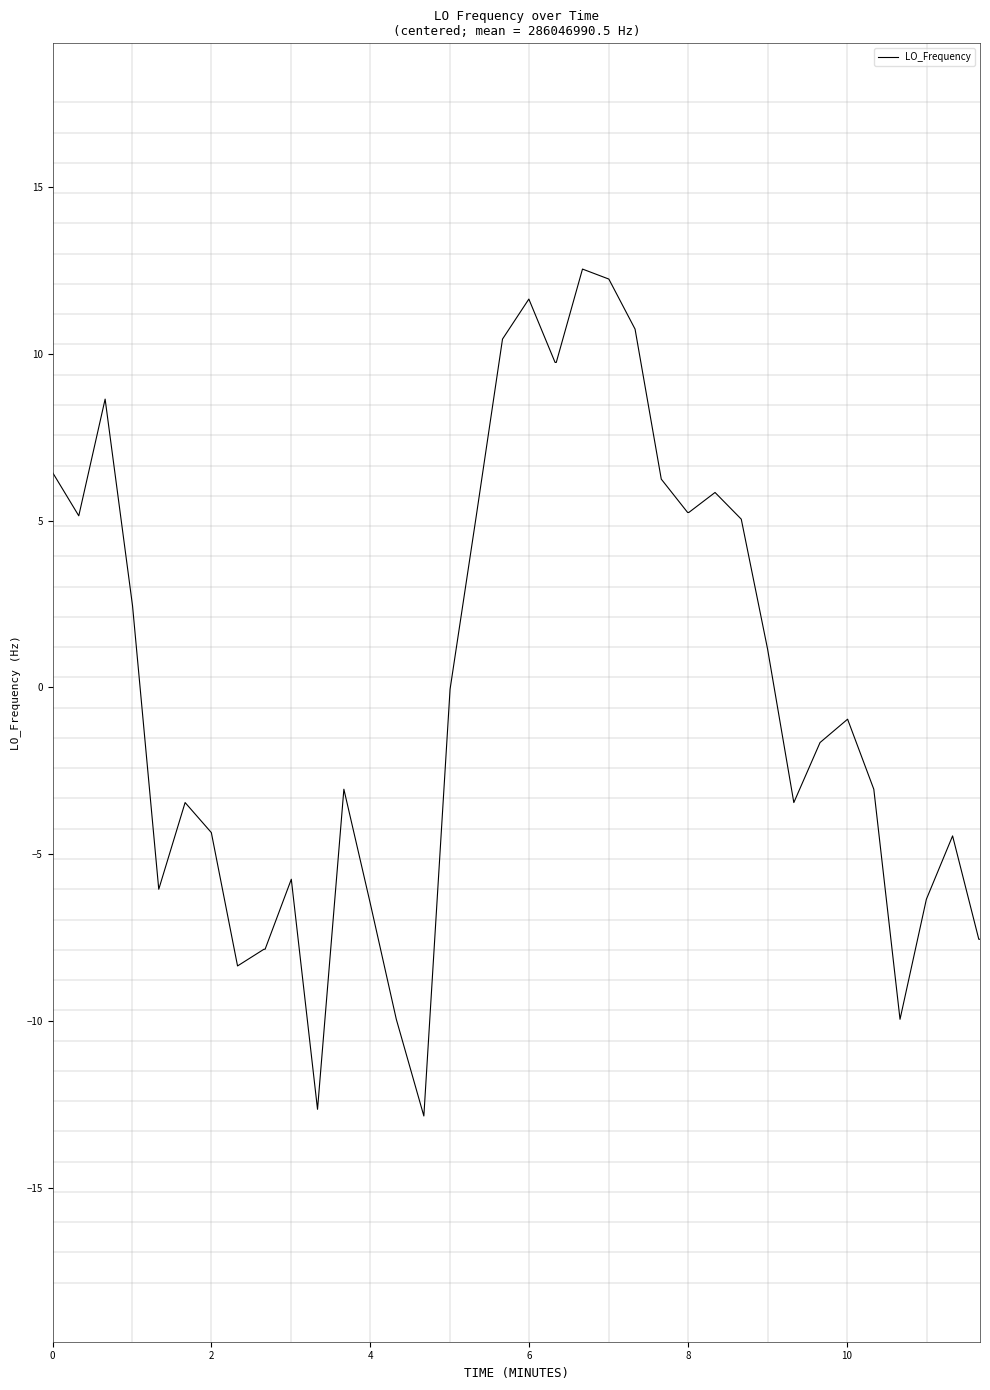

What is the minimum value shown in the chart?

-12.9